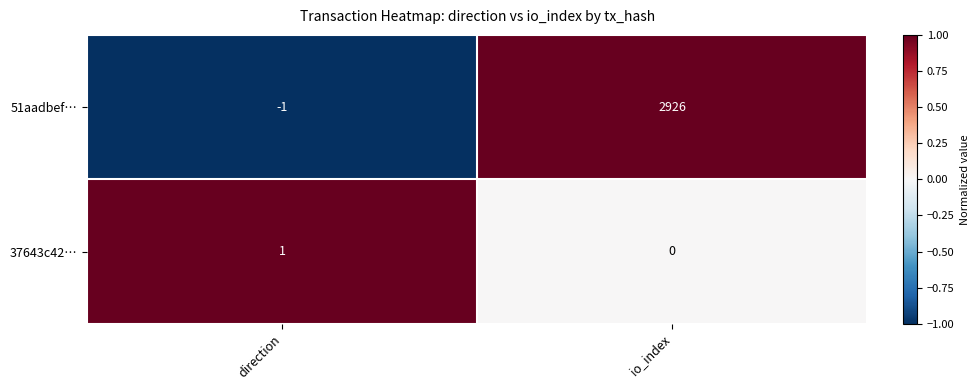

The 51aadbef… series shows 4937 at io_index. True or false?

False